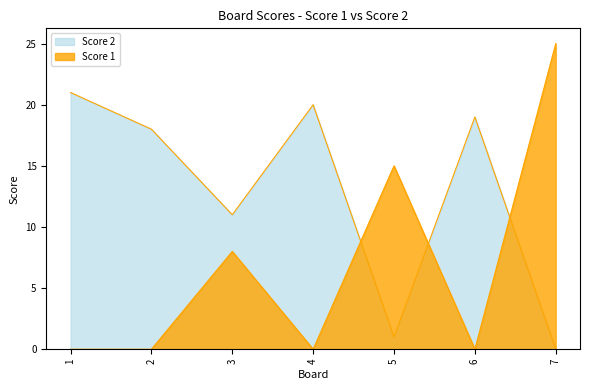

Reading left to right, extract all data points from this chart.

Score 2: 1=21	2=18	3=11	4=20	5=1	6=19	7=0
Score 1: 1=0	2=0	3=8	4=0	5=15	6=0	7=25